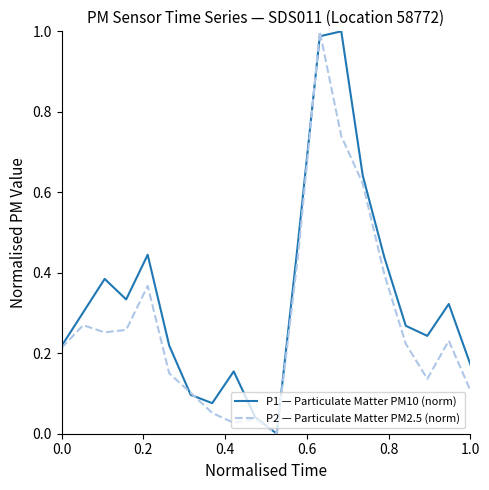

Which series has the largest total across all categories?

P1 — Particulate Matter PM10 (norm)